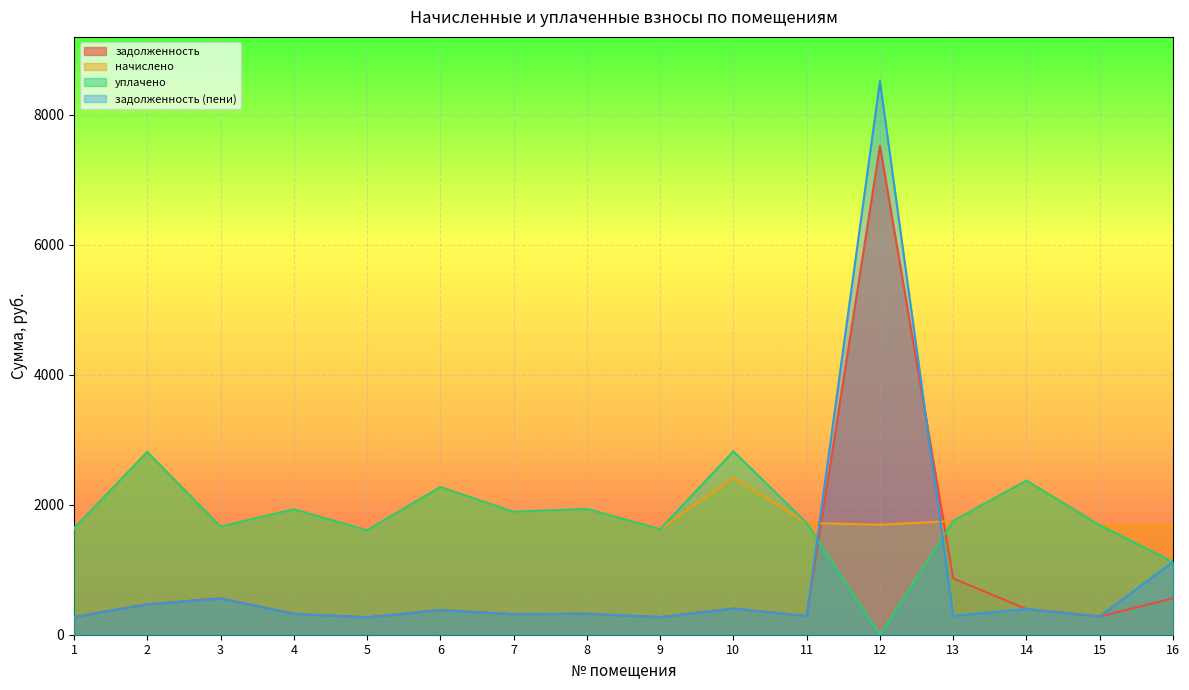

List the series in order of their peak value, lowest first.

начислено, уплачено, задолженность, задолженность (пени)